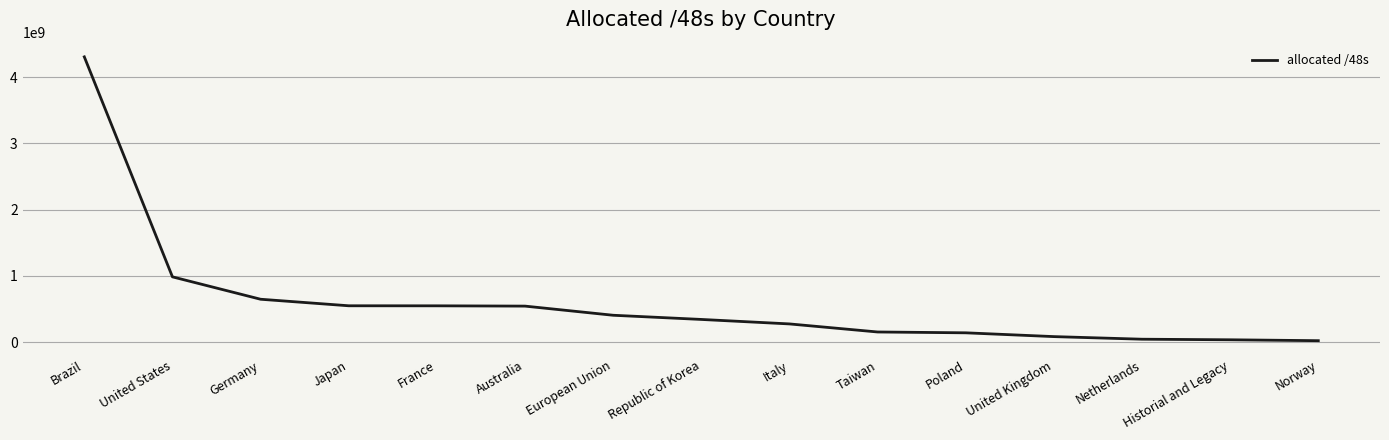

What is the change in value from Japan to Poland?

-408502279